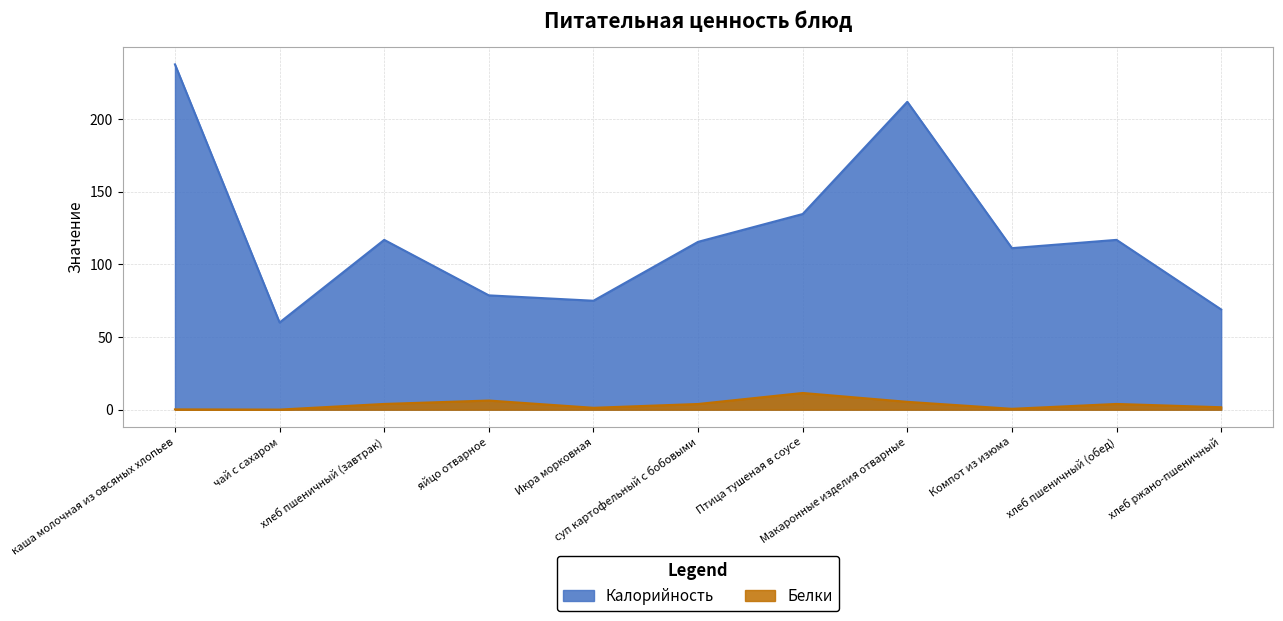

Reading left to right, transcribe all the data shown in this chart.

Калорийность: каша молочная из овсяных хлопьев=237.7	чай с сахаром=60.0	хлеб пшеничный (завтрак)=116.9	яйцо отварное=78.7	Икра морковная=75.0	суп картофельный с бобовыми=115.5	Птица тушеная в соусе=134.7	Макаронные изделия отварные=211.9	Компот из изюма=111.2	хлеб пшеничный (обед)=116.9	хлеб ржано-пшеничный=69.0
Белки: каша молочная из овсяных хлопьев=0.2	чай с сахаром=0.1	хлеб пшеничный (завтрак)=4.0	яйцо отварное=6.3	Икра морковная=1.3	суп картофельный с бобовыми=3.9	Птица тушеная в соусе=11.5	Макаронные изделия отварные=5.4	Компот из изюма=0.6	хлеб пшеничный (обед)=4.0	хлеб ржано-пшеничный=1.7